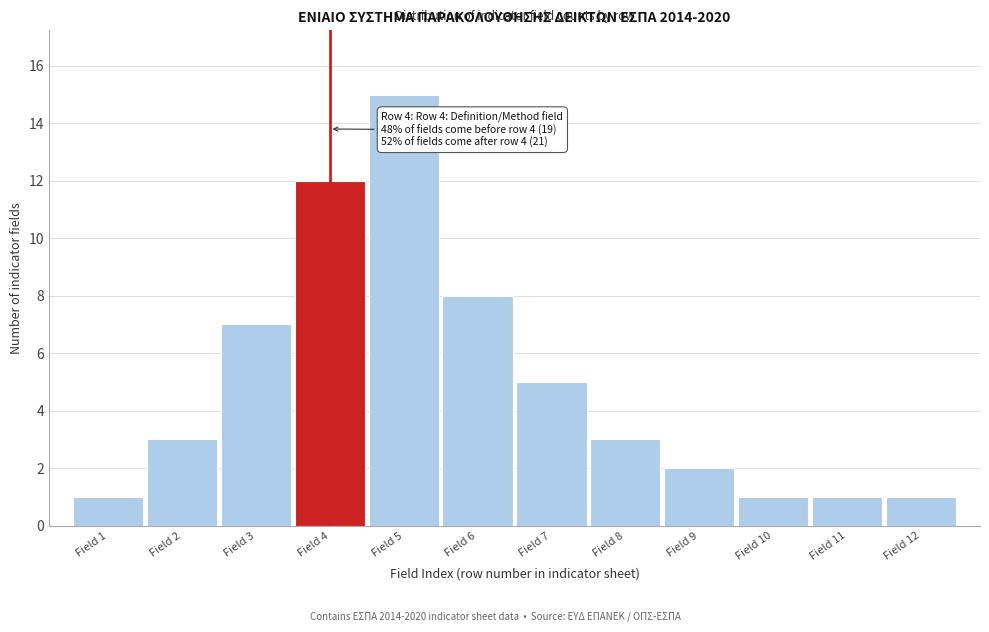

Reading left to right, what are all the values shown in this chart?

1	3	7	12	15	8	5	3	2	1	1	1